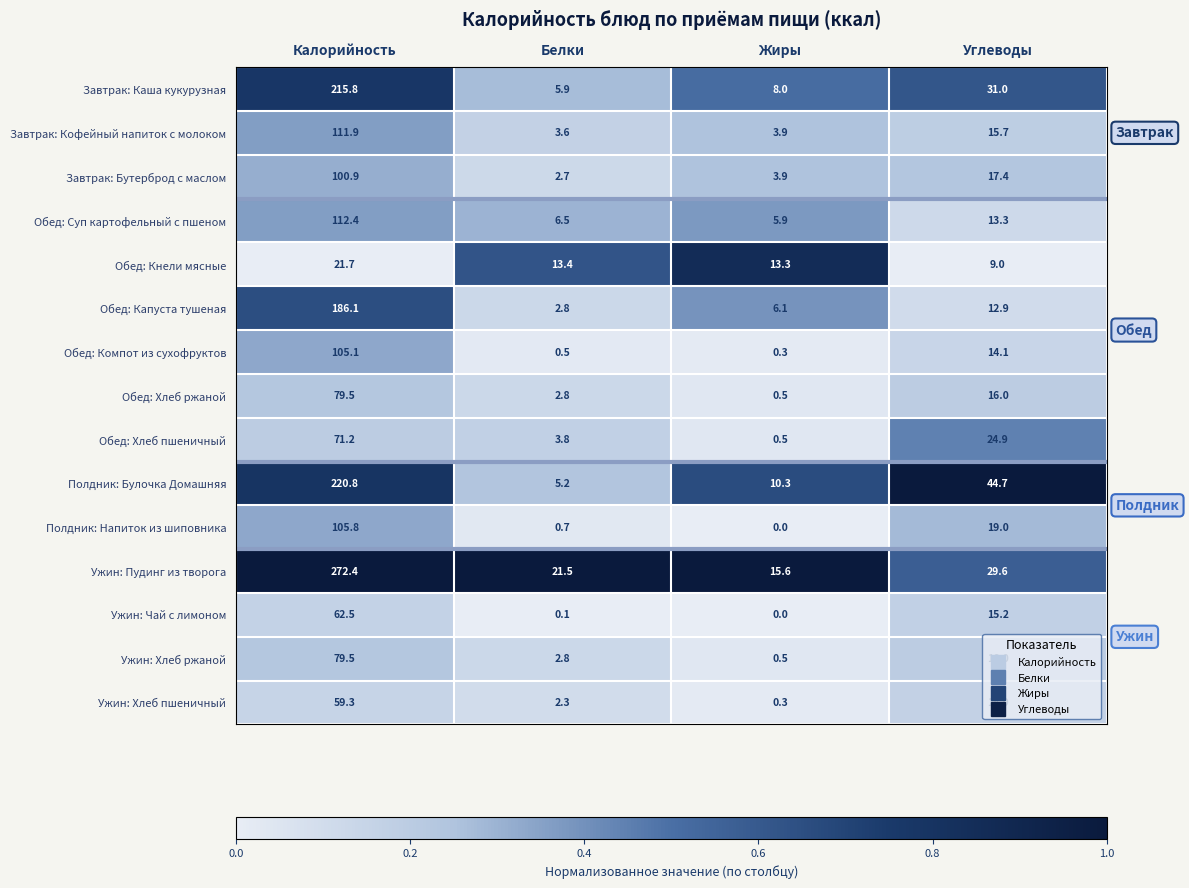

Between Белки and Жиры, which series saw the biggest shift?

Ужин: Пудинг из творога